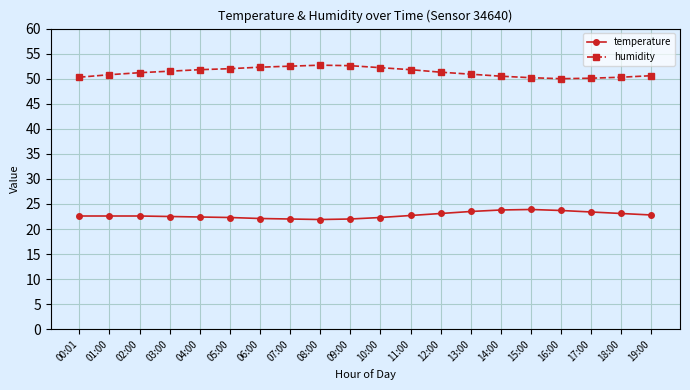

What is the label of the 6th point from the right?

14:00